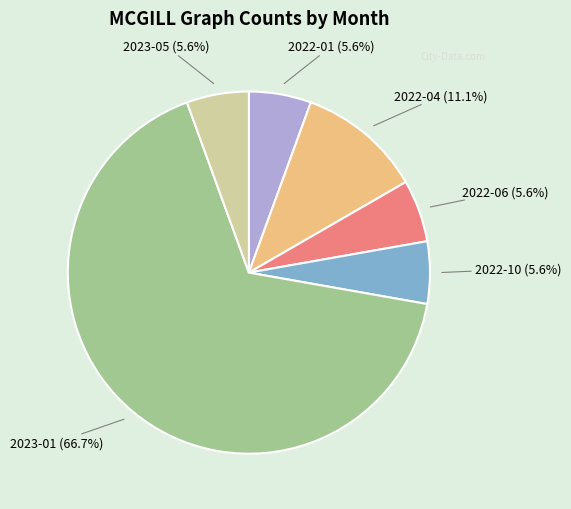

Is there a majority slice in this chart?

Yes